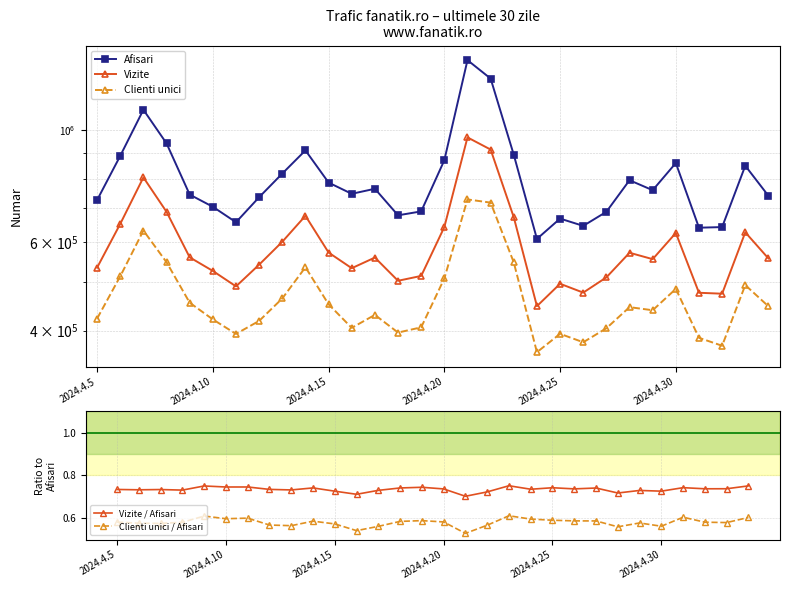

Reading left to right, transcribe all the data shown in this chart.

Afisari: 725659.0	887878.0	1095741.0	939929.0	744041.0	703809.0	655848.0	735282.0	819026.0	910413.0	785954.0	746697.0	764118.0	676954.0	689167.0	870372.0	1374101.0	1263191.0	892037.0	607822.0	666901.0	645091.0	687875.0	794512.0	759084.0	859339.0	639745.0	641543.0	848725.0	739903.0
Vizite: 533176.0	650976.0	804687.0	687793.0	558818.0	525217.0	489471.0	540487.0	599993.0	675491.0	571177.0	531803.0	558261.0	502157.0	513393.0	641684.0	965935.0	913742.0	670896.0	447255.0	495371.0	475743.0	510040.0	570641.0	554232.0	624590.0	475424.0	473393.0	626468.0	555993.0
Clienti unici: 422604.0	512461.0	631505.0	546499.0	454327.0	420999.0	394064.0	418135.0	463292.0	534129.0	451044.0	405085.0	429815.0	396475.0	406061.0	507563.0	727834.0	717305.0	545928.0	362499.0	394203.0	379334.0	404327.0	445232.0	438977.0	483898.0	387108.0	373314.0	492415.0	446920.0
Vizite / Afisari: 0.7	0.7	0.7	0.7	0.8	0.7	0.7	0.7	0.7	0.7	0.7	0.7	0.7	0.7	0.7	0.7	0.7	0.7	0.8	0.7	0.7	0.7	0.7	0.7	0.7	0.7	0.7	0.7	0.7	0.8
Clienti unici / Afisari: 0.6	0.6	0.6	0.6	0.6	0.6	0.6	0.6	0.6	0.6	0.6	0.5	0.6	0.6	0.6	0.6	0.5	0.6	0.6	0.6	0.6	0.6	0.6	0.6	0.6	0.6	0.6	0.6	0.6	0.6